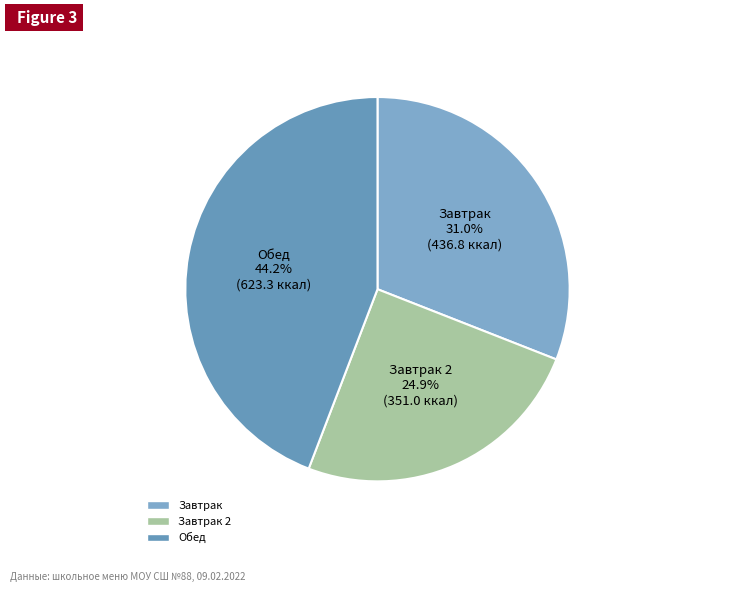

How many segments does this pie chart have?

3